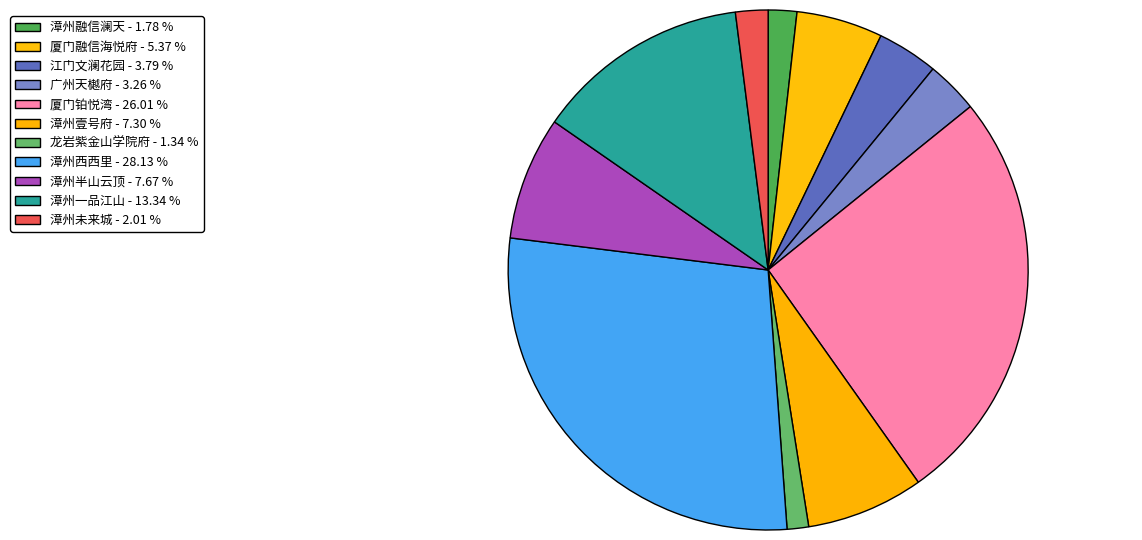

To the nearest percent, what is the combined percentage of 漳州西西里 and 漳州一品江山?

41%